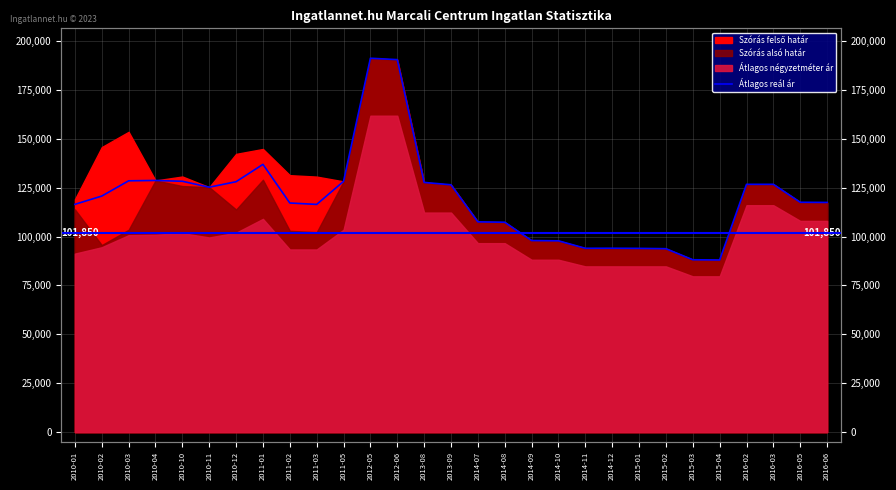

Where is the first local minimum?

2010-11